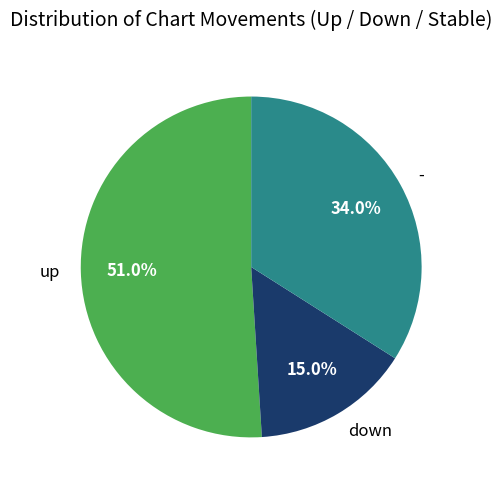

What percentage is the up slice, to the nearest percent?

51%